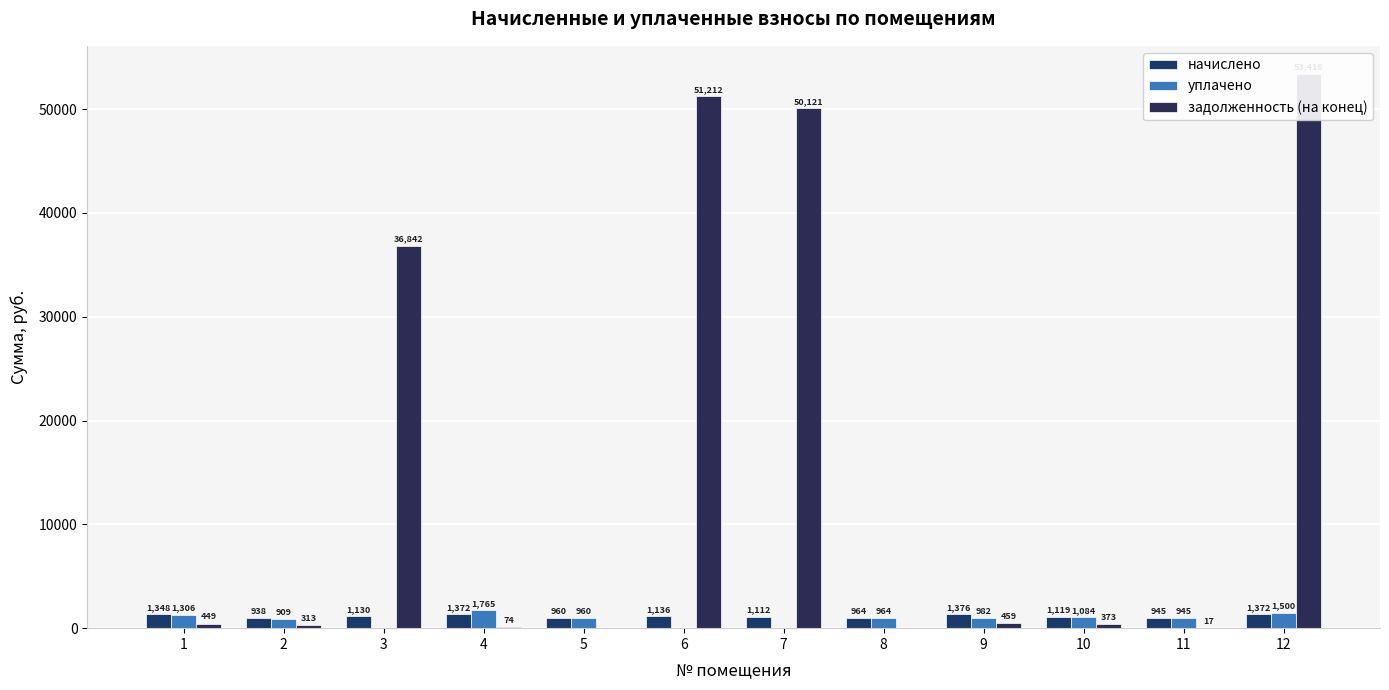

Between 1 and 2, which is larger?

1